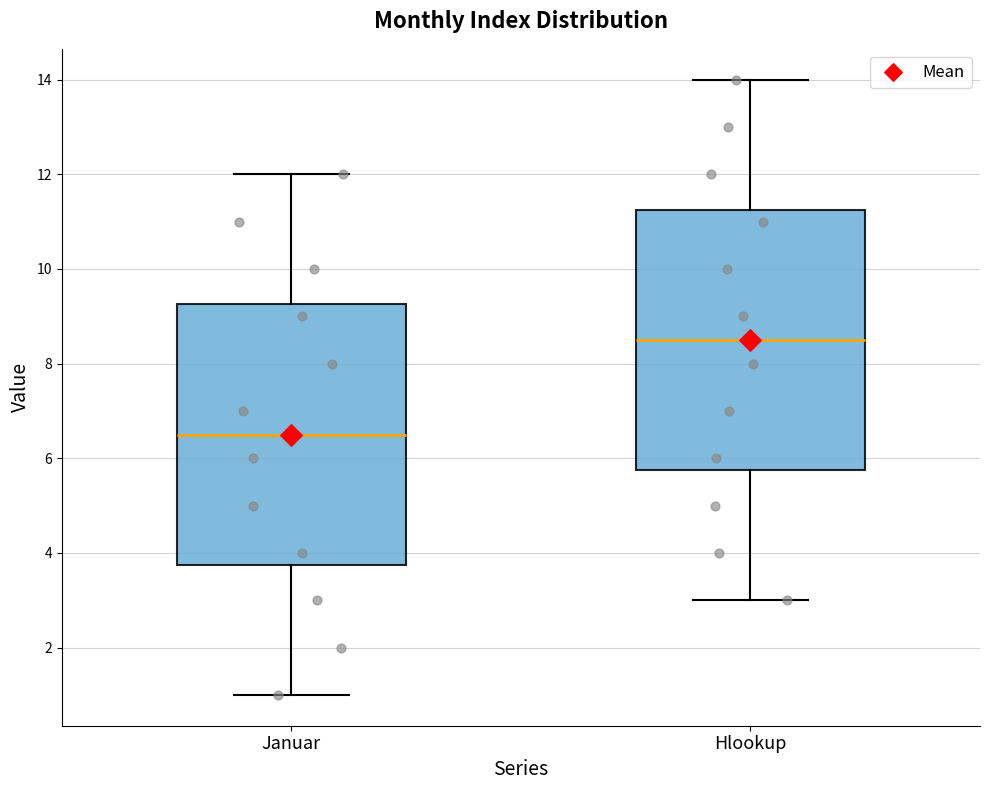

Where does the upper whisker of the box for Hlookup end on the y-axis? The values are not printed on the chart, so give them approximately, as read against the axis.

14.0